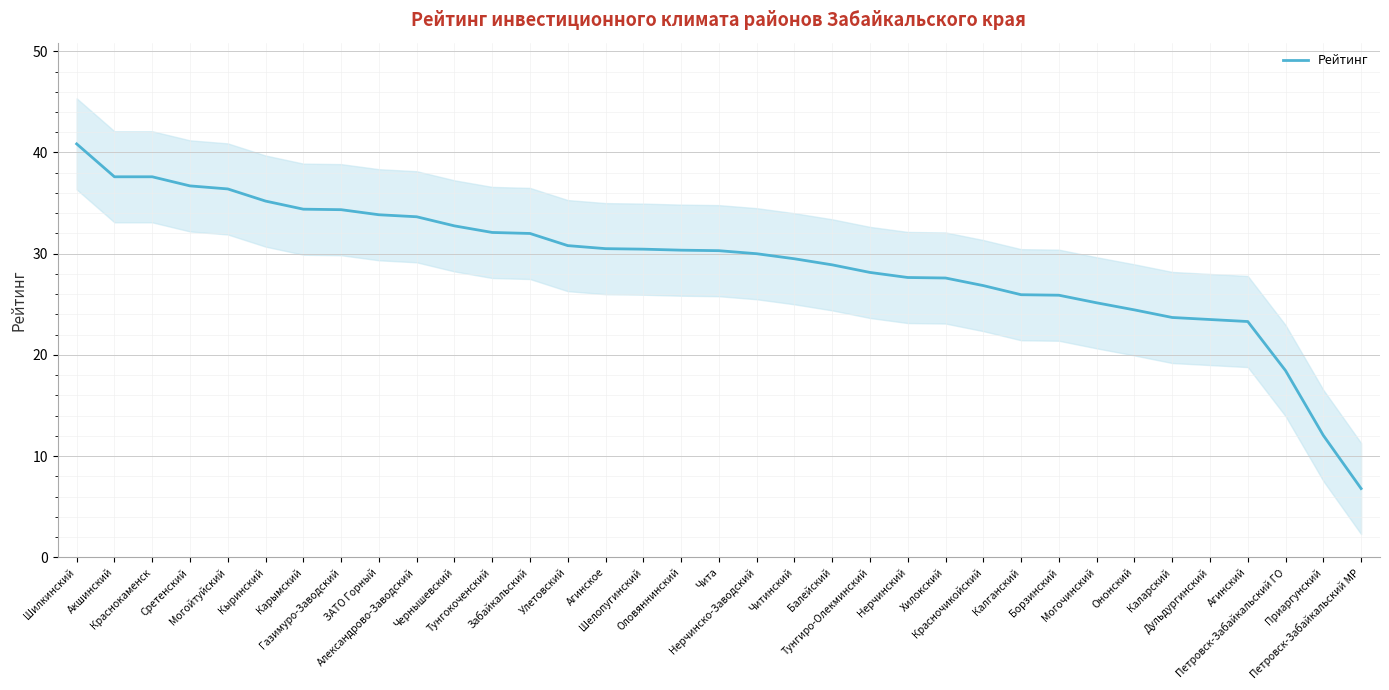

What is the smallest value displayed?

6.8